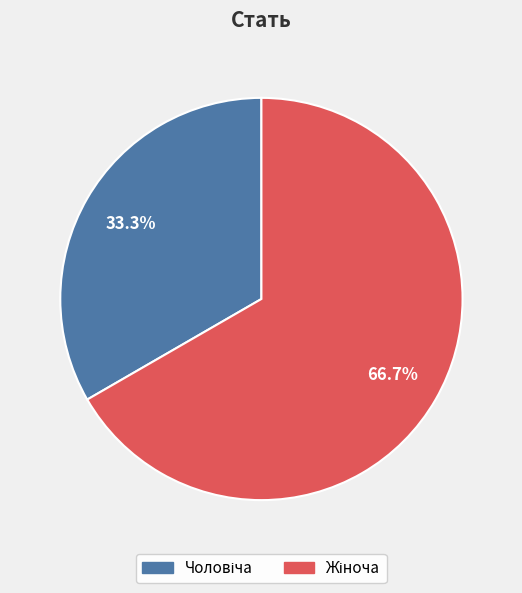

Approximately how many times larger is the value at Чоловіча compared to Жіноча?

0.5